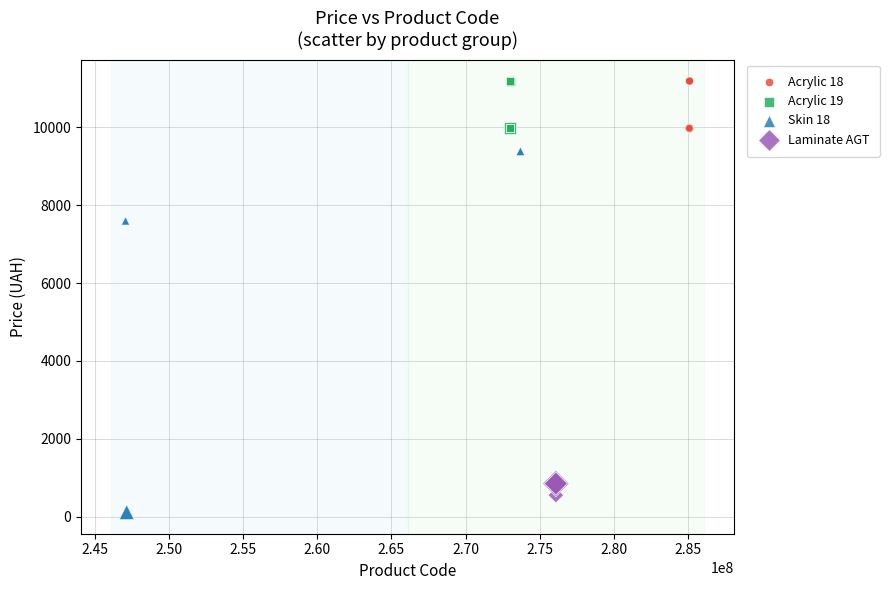

Which series contains the lowest Y value?

Skin 18